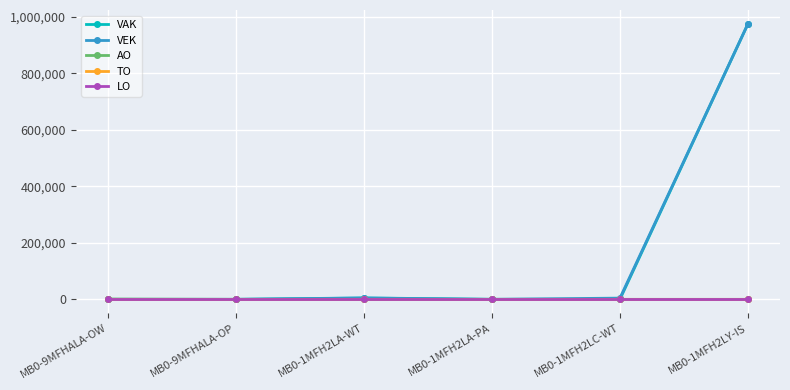

What is the spread (max minus min) of values at MB0-1MFH2LY-IS?

975133